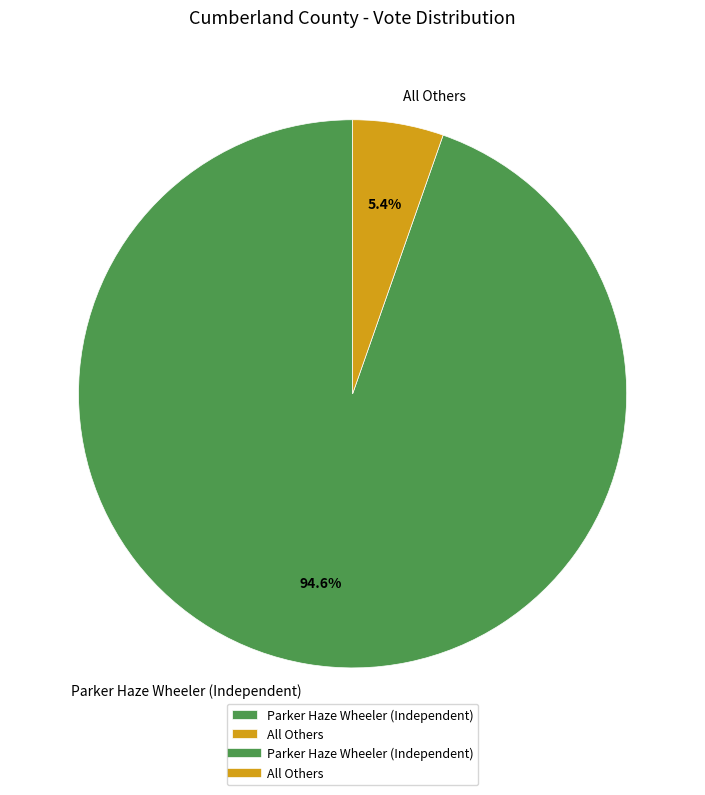

Between Parker Haze Wheeler (Independent) and All Others, which is larger?

Parker Haze Wheeler (Independent)